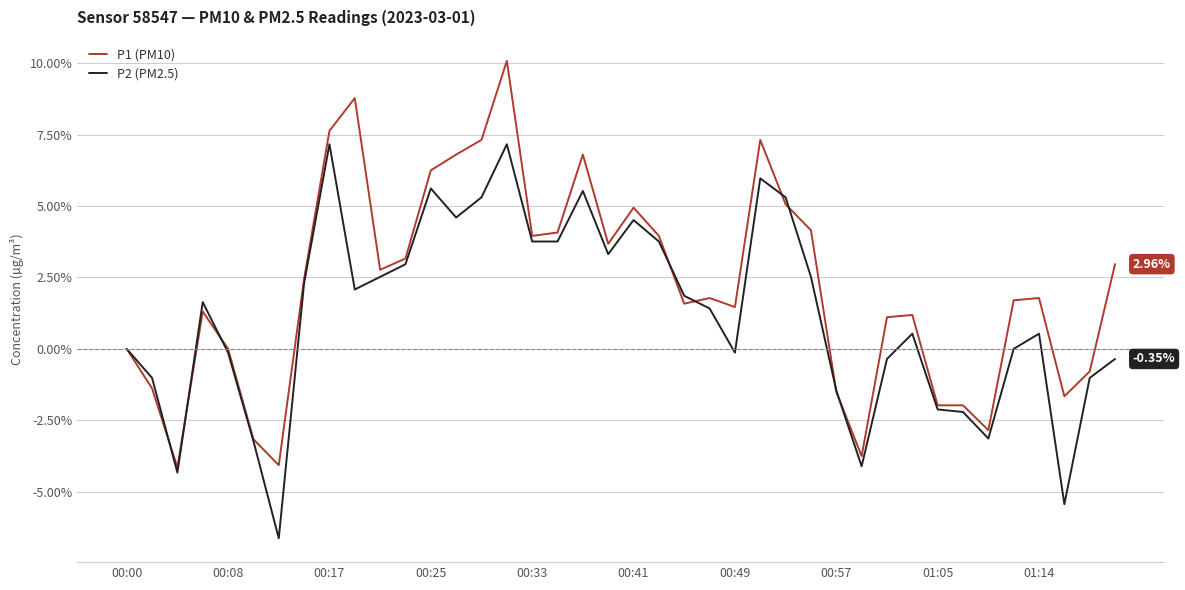

List the series in order of their peak value, lowest first.

P2 (PM2.5), P1 (PM10)